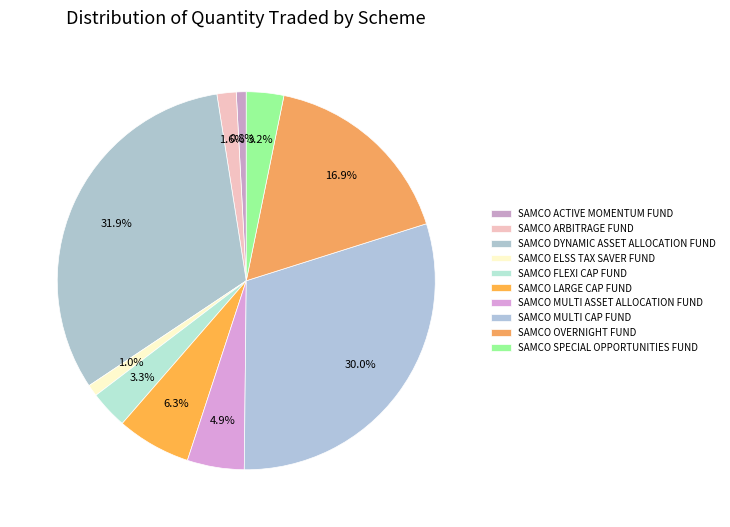

How many segments does this pie chart have?

10